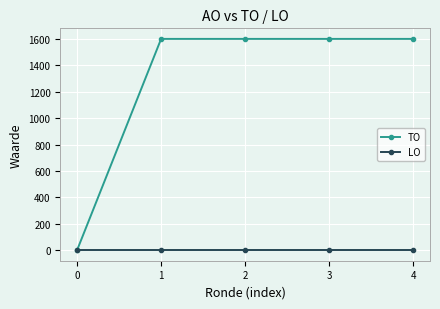

Count the number of categories in the chart.

5